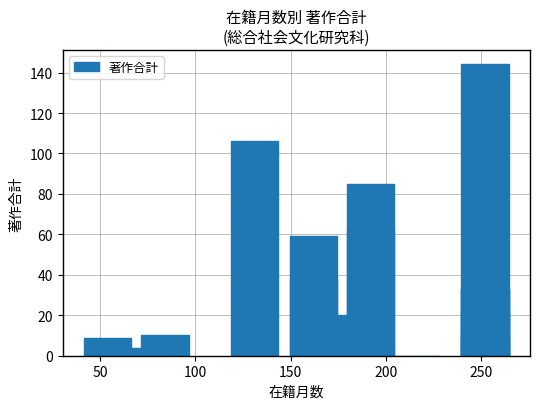

True or false: the data shows 3 at 0.

False